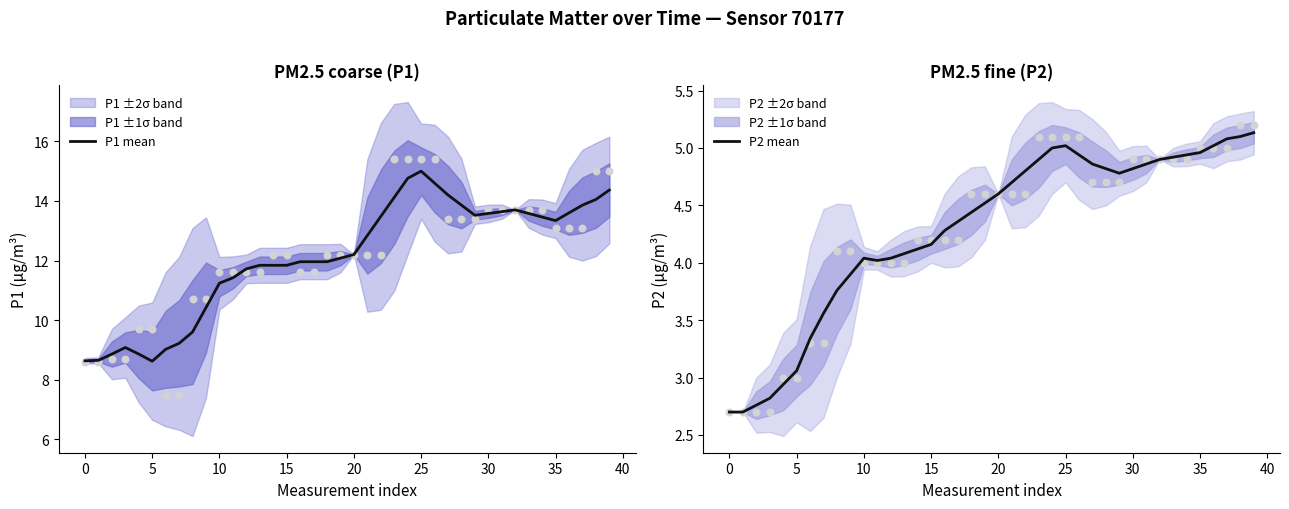

Which series contains the highest Y value?

P1 mean